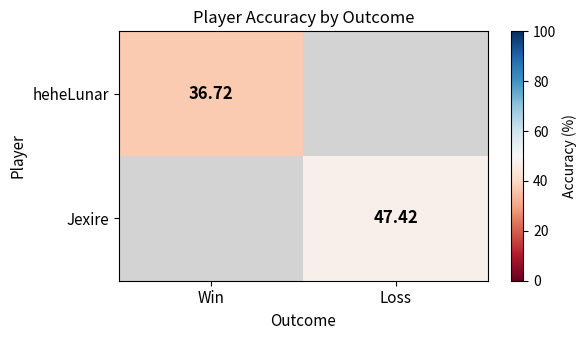

At which label does Jexire reach its peak?

Win